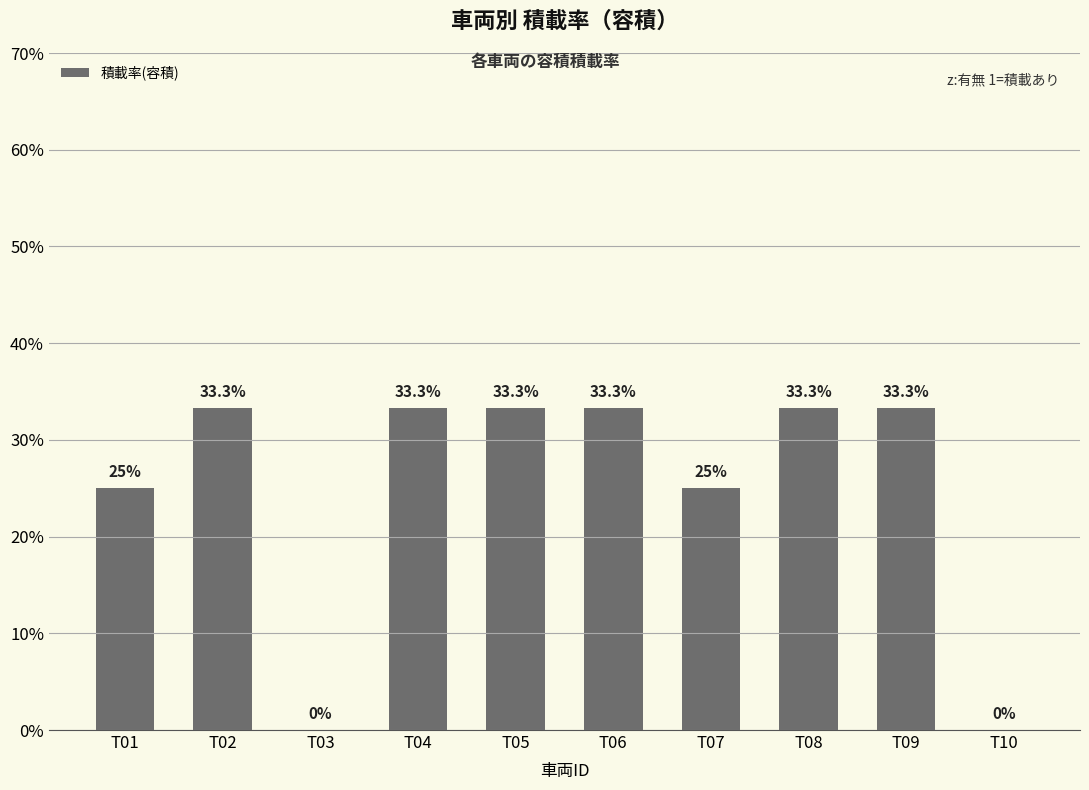

Does the chart contain stacked bars?

No